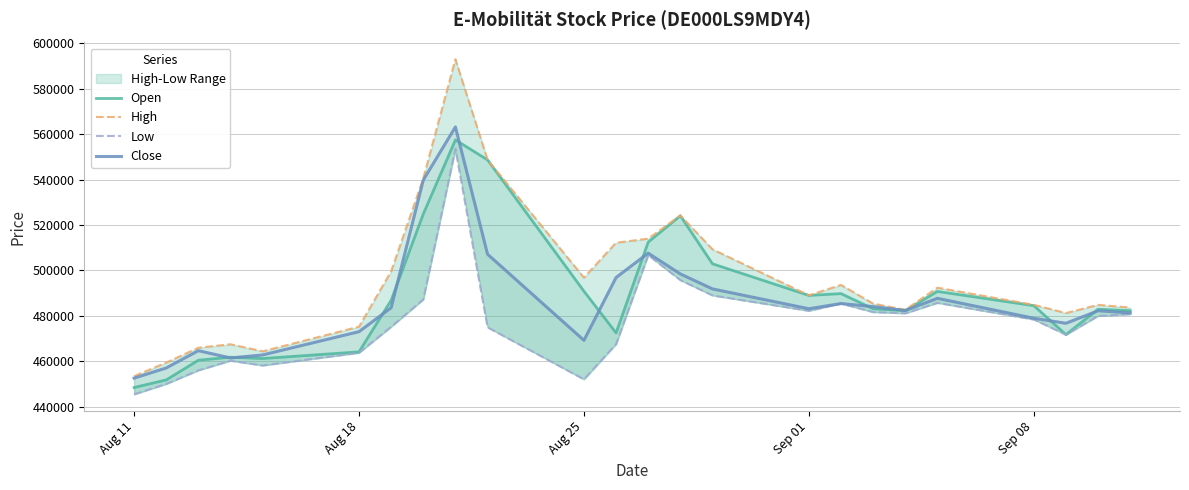

True or false: Low and Open intersect in this chart.

False